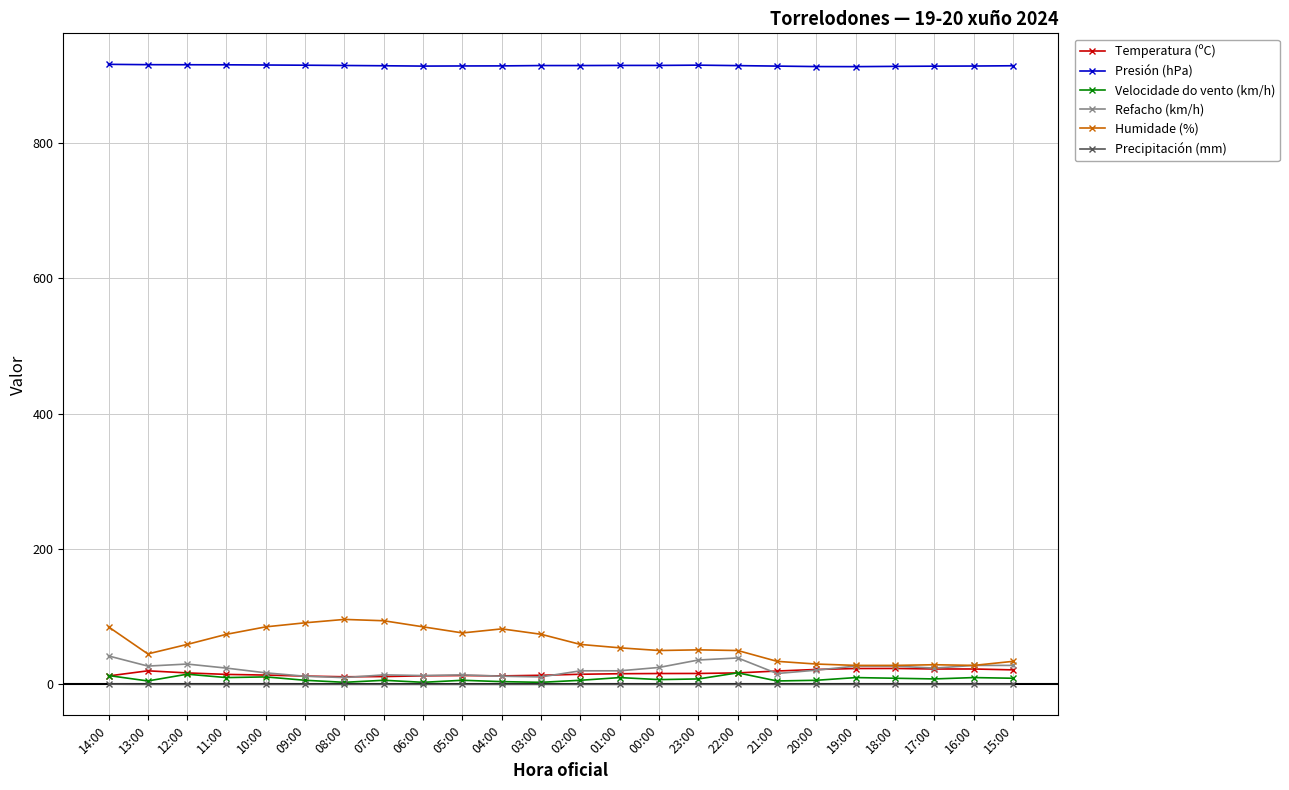

True or false: Refacho (km/h) and Presión (hPa) cross at least once.

False